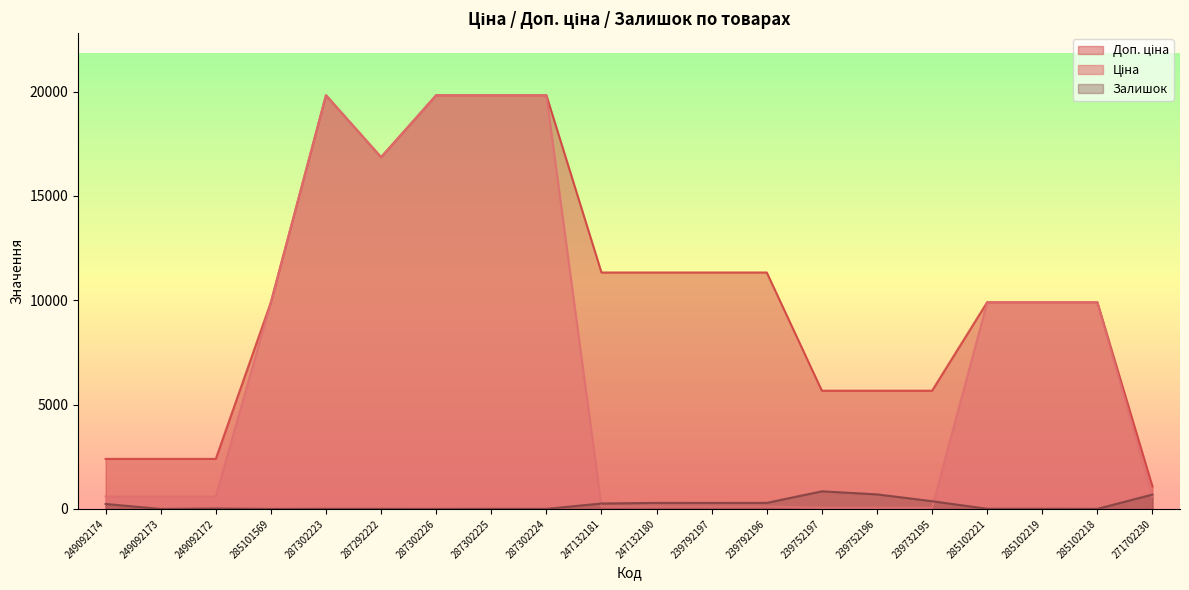

Reading left to right, transcribe all the data shown in this chart.

Ціна: 599.7	599.7	599.7	9908.5	19831.1	16863.2	19831.1	19831.1	19831.1	113.3	113.3	113.3	113.3	56.7	56.7	56.7	9908.5	9908.5	9908.5	586.0
Доп. ціна: 2398.7	2398.7	2398.7	9908.5	19831.1	16863.2	19831.1	19831.1	19831.1	11334.0	11334.0	11334.0	11334.0	5667.0	5667.0	5667.0	9908.5	9908.5	9908.5	1074.5
Залишок: 238.0	0.0	21.0	0.0	5.0	4.0	1.0	5.0	3.0	260.0	290.0	289.0	290.0	845.0	698.0	370.0	8.0	7.0	3.0	690.0